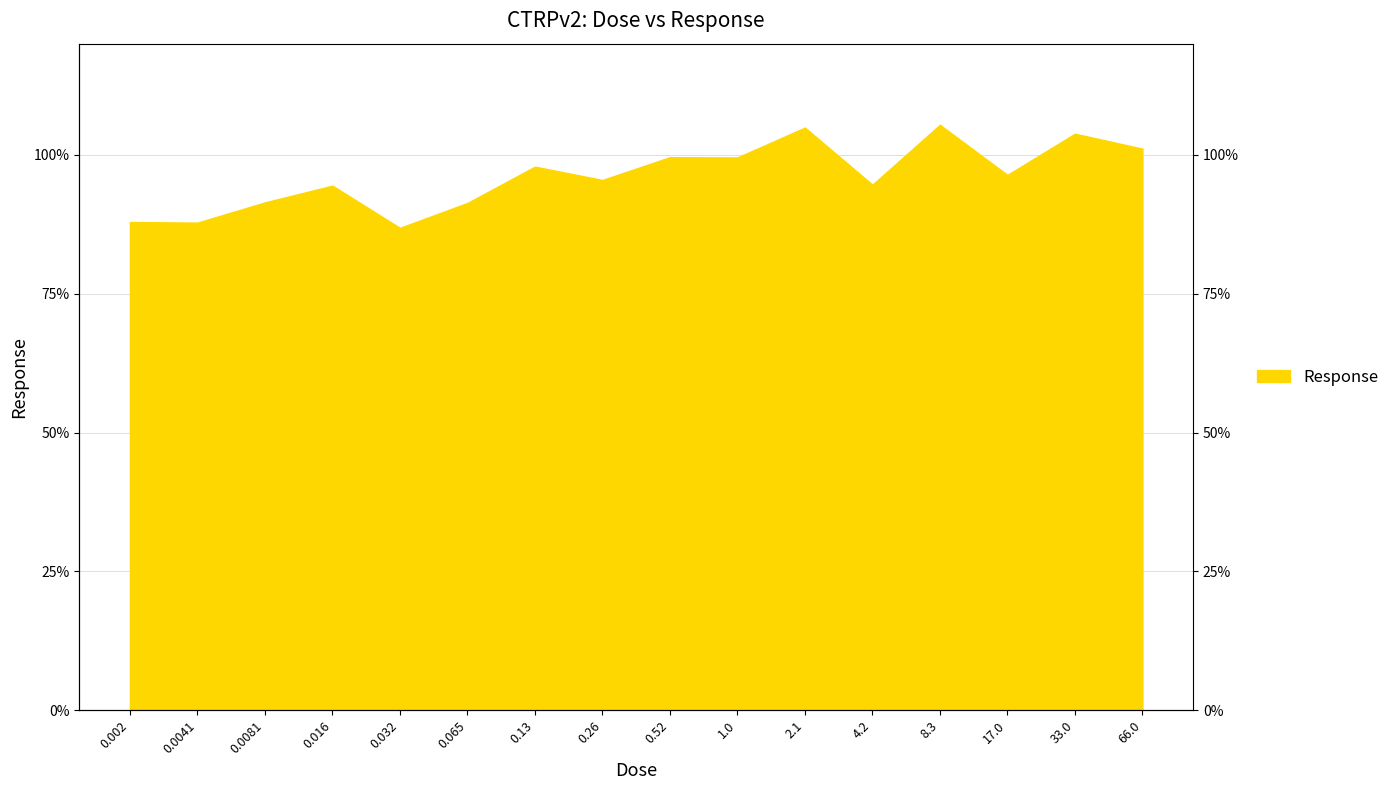

What is the change in value from 0.0041 to 0.52?

+11.8